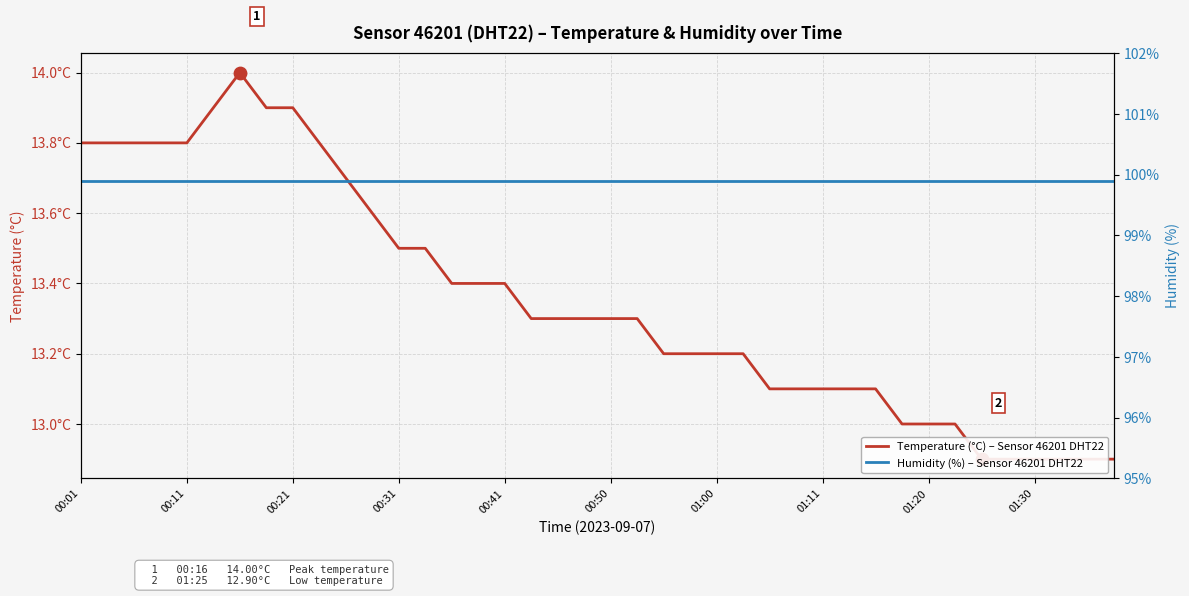

Is the value of Temperature (°C) – Sensor 46201 DHT22 at 39 greater than the value of Humidity (%) – Sensor 46201 DHT22 at 00:01?

No